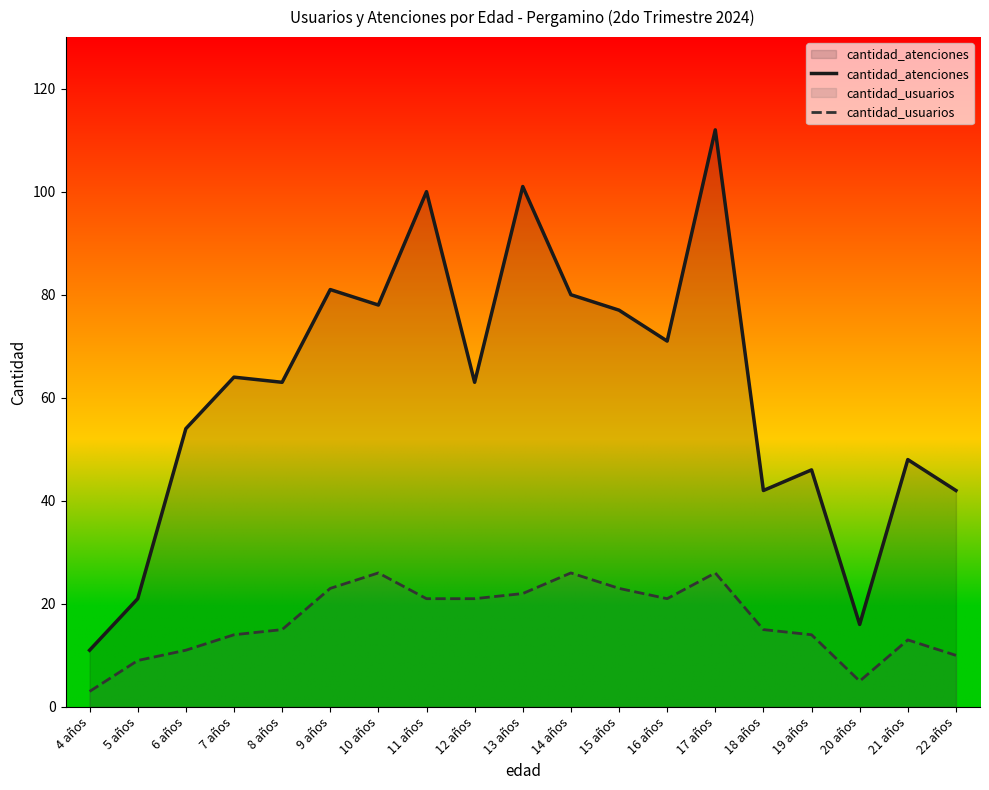

What are all the series names shown in the legend?

cantidad_atenciones, cantidad_usuarios